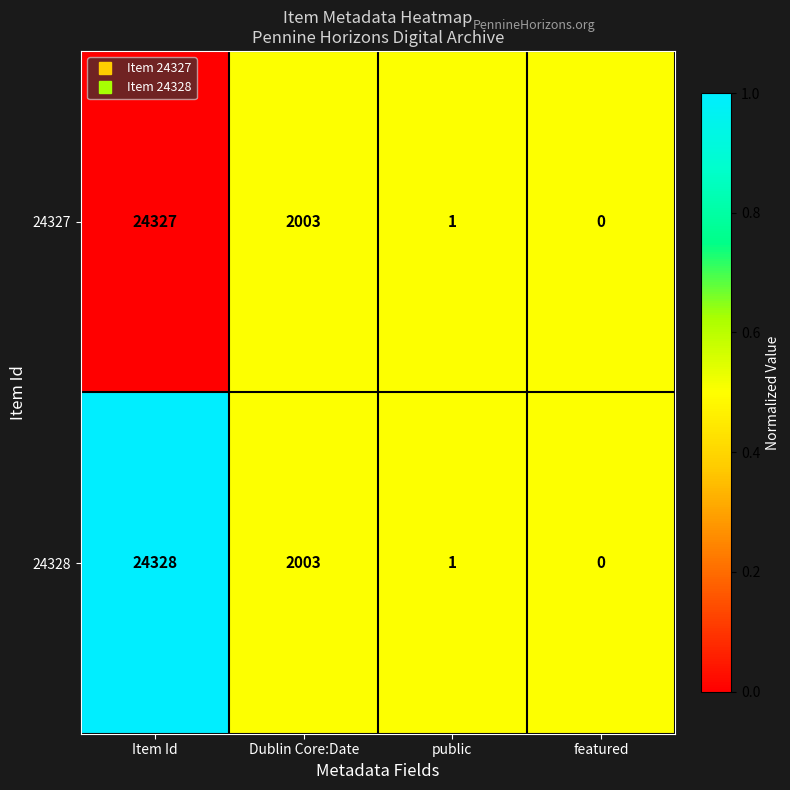

What is the difference between the second highest and minimum values in the 24328 series?

2003